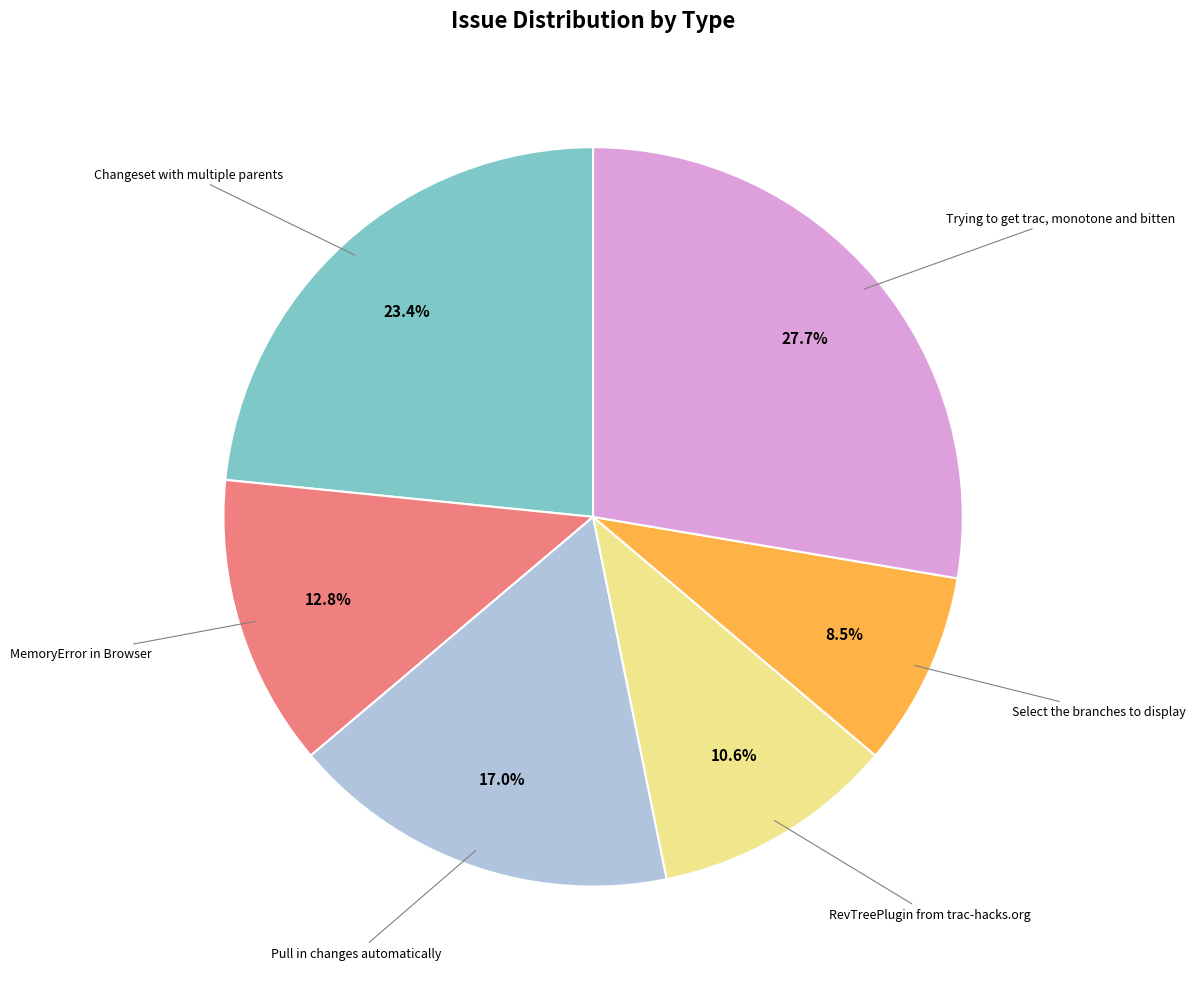

To the nearest percent, what is the average slice percentage?

17%